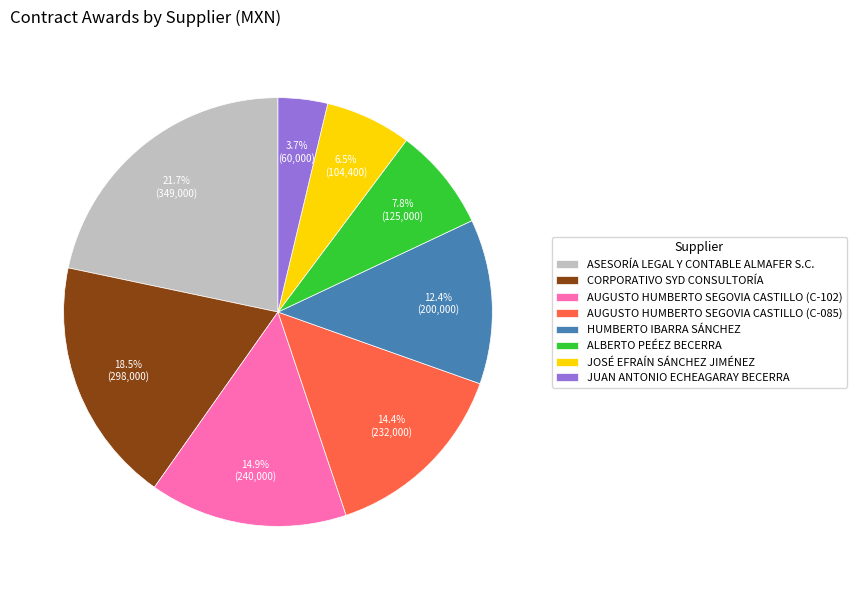

What percentage do ASESORÍA LEGAL Y CONTABLE ALMAFER S.C. and CORPORATIVO SYD CONSULTORÍA together represent?

40.2%